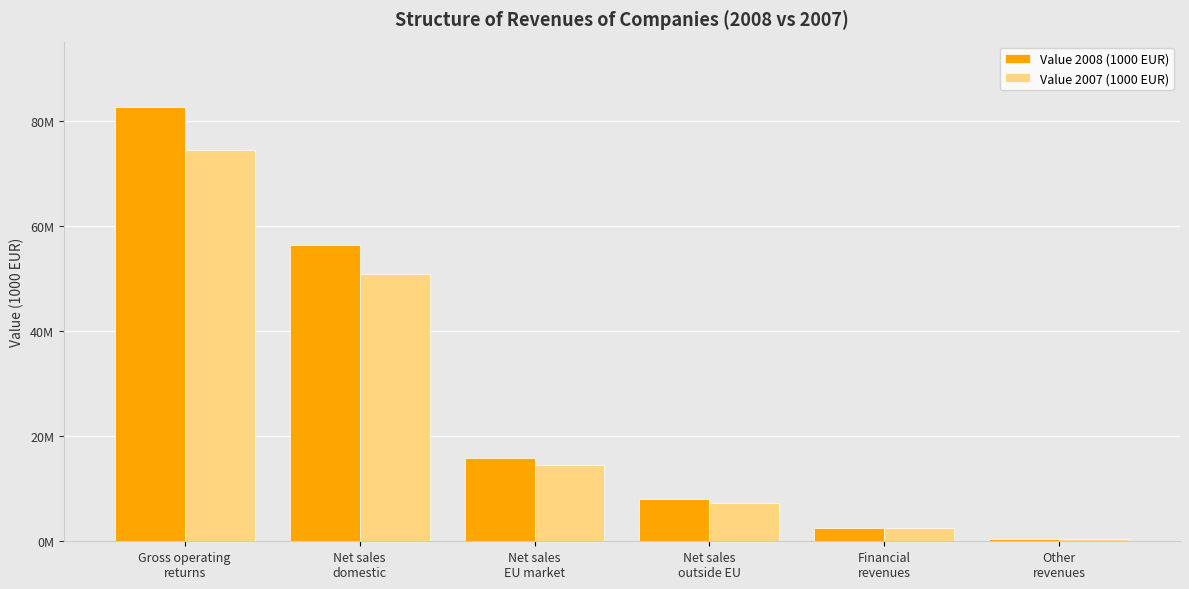

Which label corresponds to the largest value in the chart?

Gross operating
returns